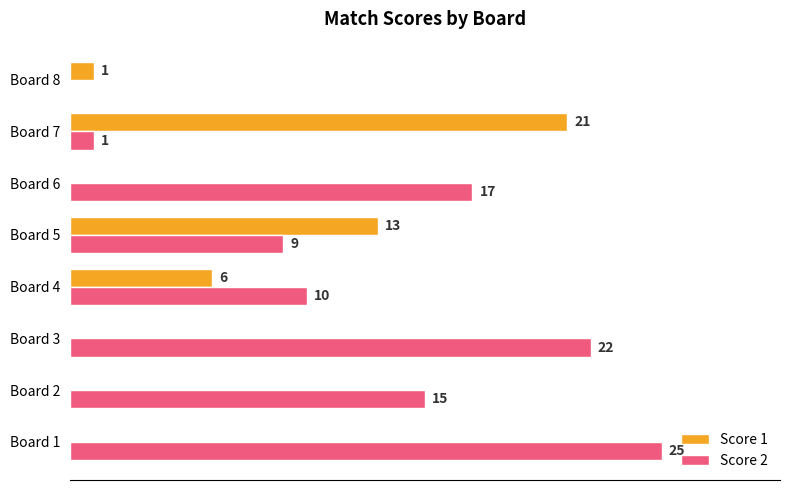

Which series has the largest total across all categories?

Score 2